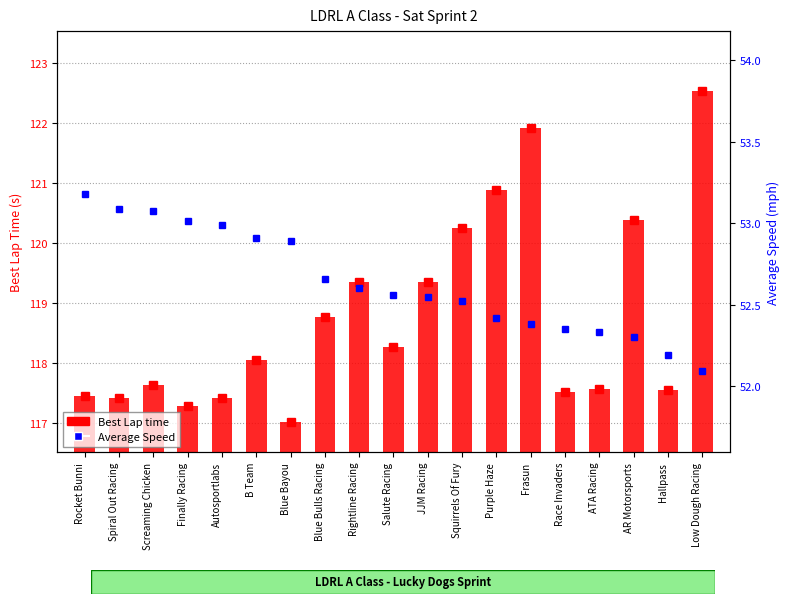

Reading left to right, extract all data points from this chart.

Rocket Bunni=53.2	Spiral Out Racing=53.1	Screaming Chicken=53.1	Finally Racing=53.0	Autosportlabs=53.0	B Team=52.9	Blue Bayou=52.9	Blue Bulls Racing=52.7	Rightline Racing=52.6	Salute Racing=52.6	JJM Racing=52.5	Squirrels Of Fury=52.5	Purple Haze=52.4	Frasun=52.4	Race Invaders=52.4	ATA Racing=52.3	AR Motorsports=52.3	Hallpass=52.2	Low Dough Racing=52.1